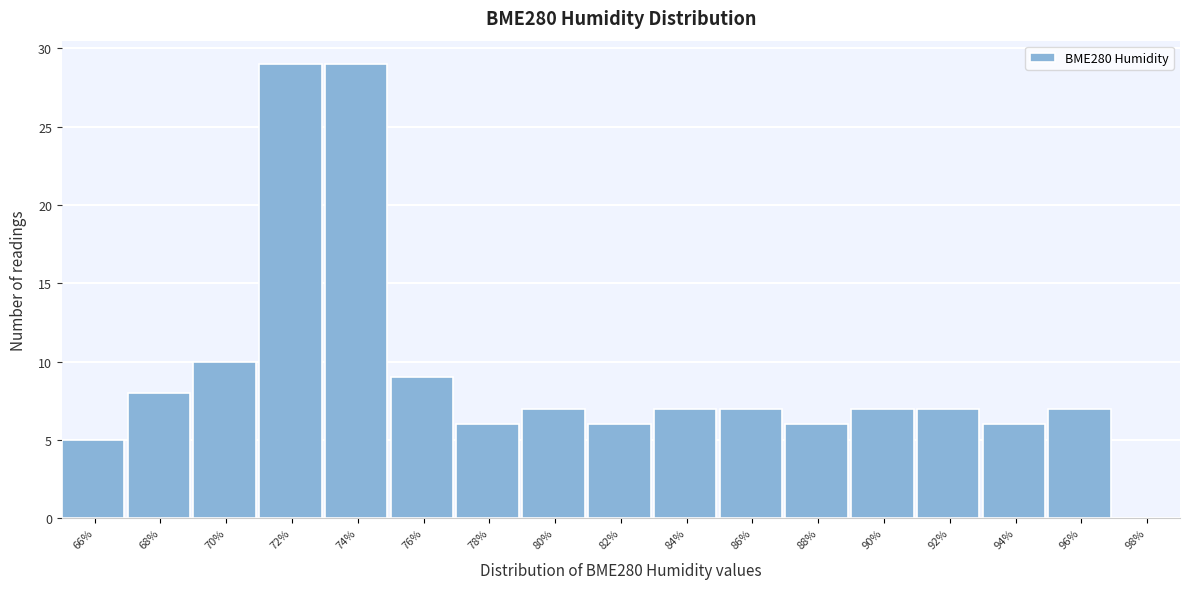

Reading left to right, list all the values displayed in this chart.

66%=5	68%=8	70%=10	72%=29	74%=29	76%=9	78%=6	80%=7	82%=6	84%=7	86%=7	88%=6	90%=7	92%=7	94%=6	96%=7	98%=0